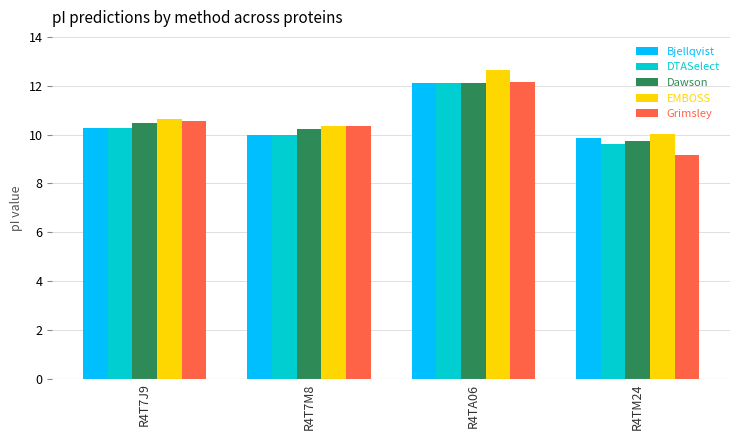

Which series has the largest range (max minus min)?

Grimsley